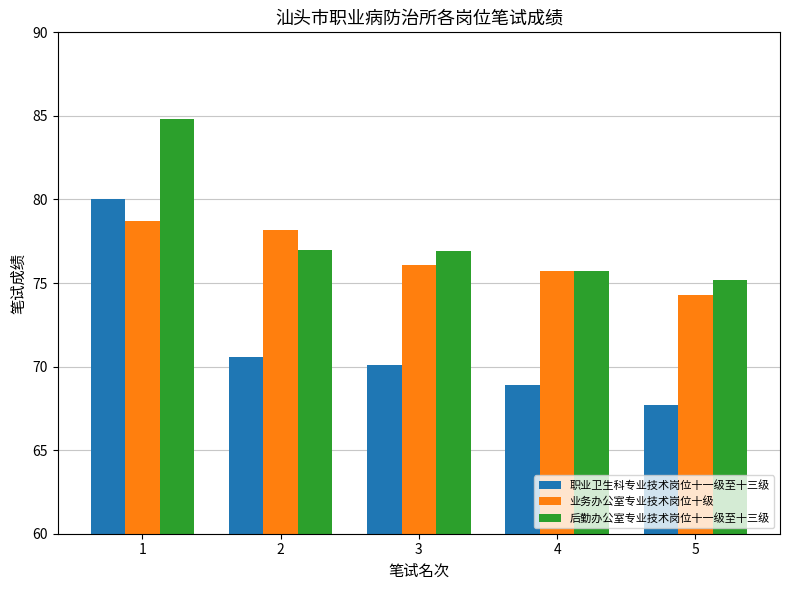

Rank the series by their average value, from highest to lowest.

后勤办公室专业技术岗位十一级至十三级, 业务办公室专业技术岗位十级, 职业卫生科专业技术岗位十一级至十三级